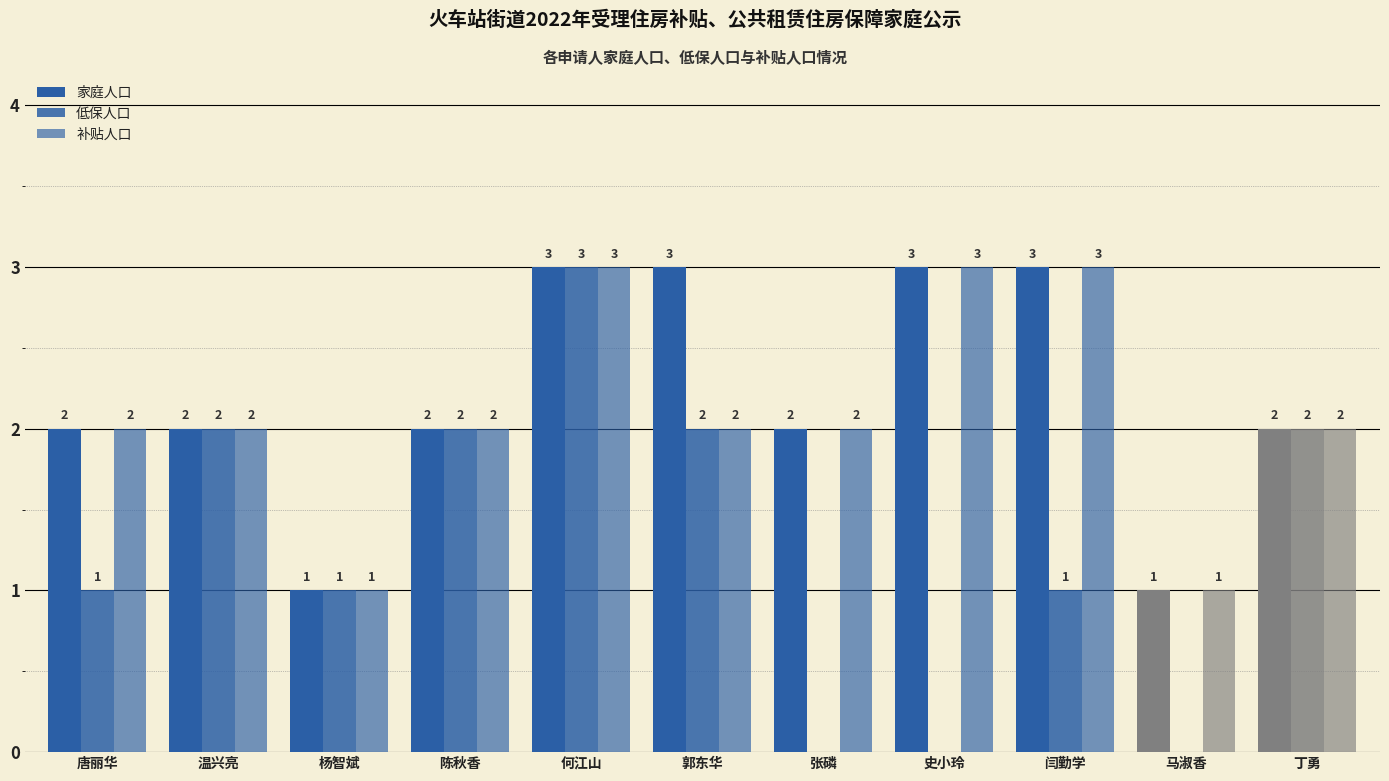

What is the total value across all series at 杨智斌?

3